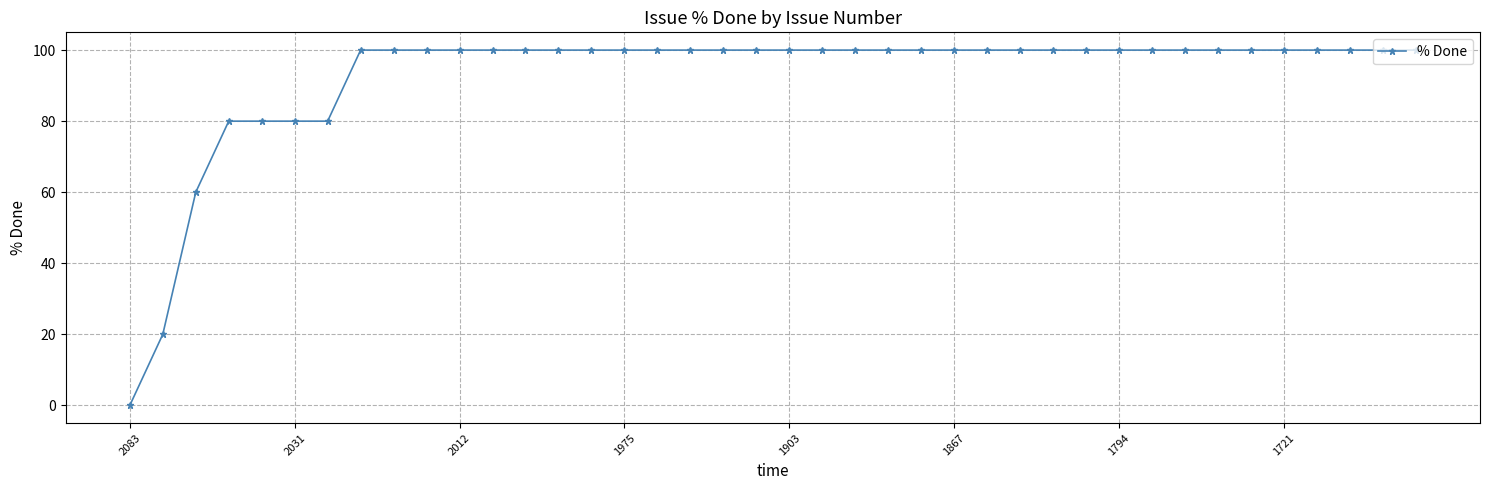

How many categories are shown in the chart?

40